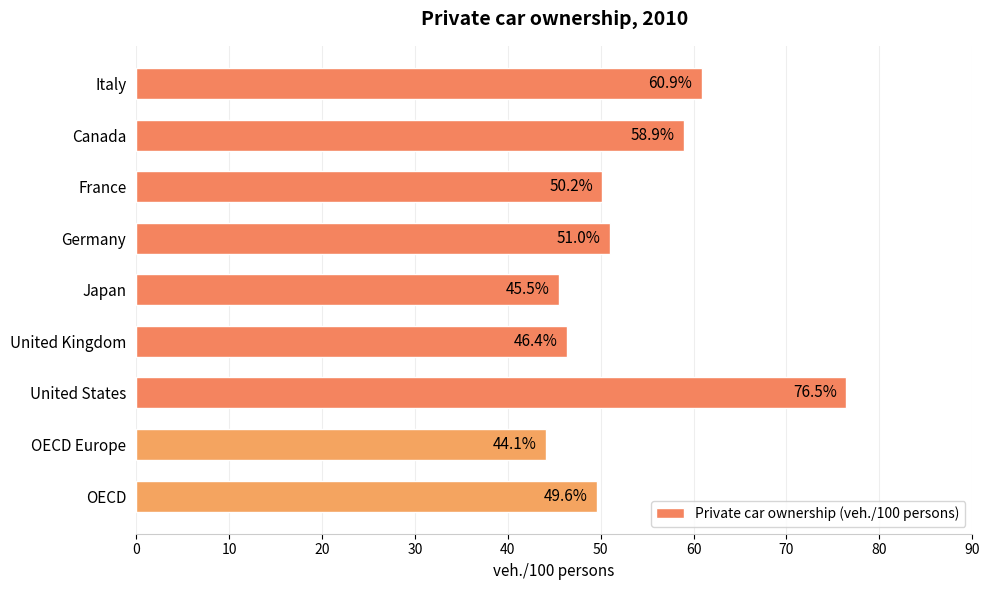

Which label corresponds to the largest value in the chart?

United States